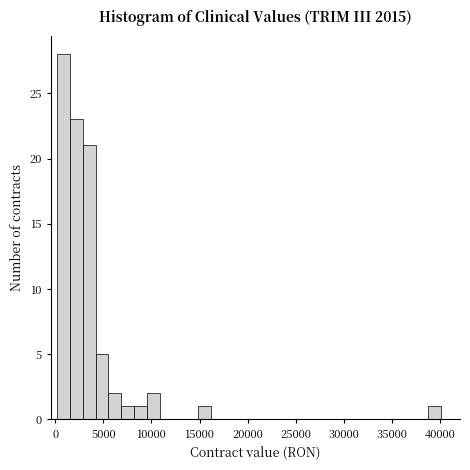

Read against the x-axis, roughly where is the centre of the tallest bar?

1000